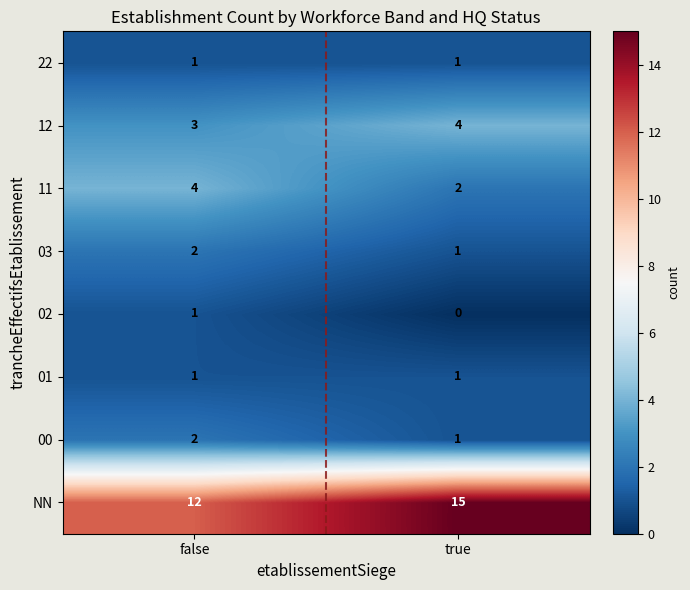

Reading left to right, transcribe all the data shown in this chart.

22: 1	1
12: 3	4
11: 4	2
03: 2	1
02: 1	0
01: 1	1
00: 2	1
NN: 12	15